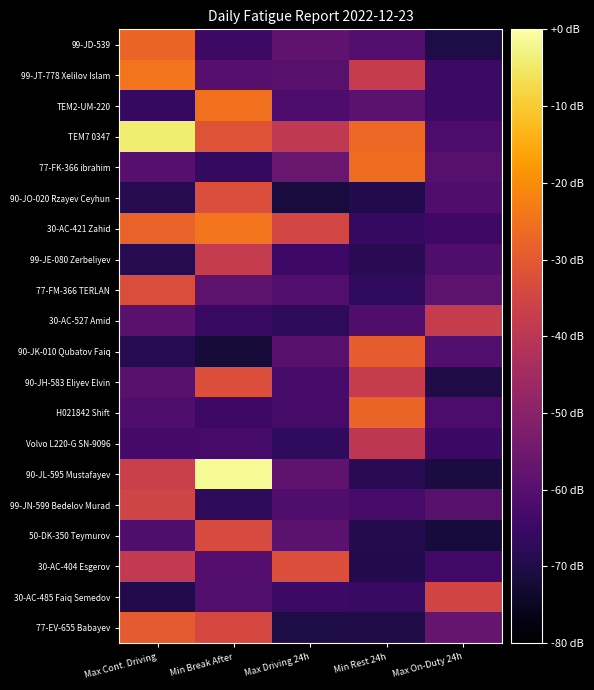

What is the total value across all series at Min Break After?

10.1